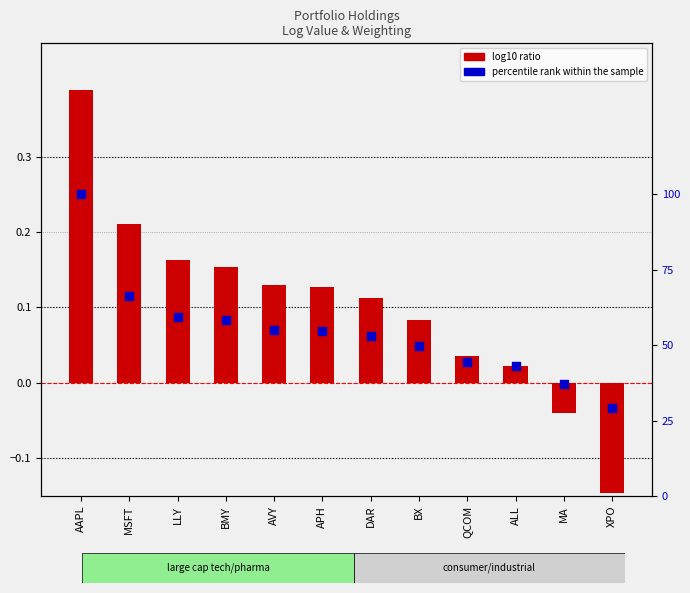

Is the value of percentile rank within the sample at XPO greater than the value of log10 ratio at MA?

Yes